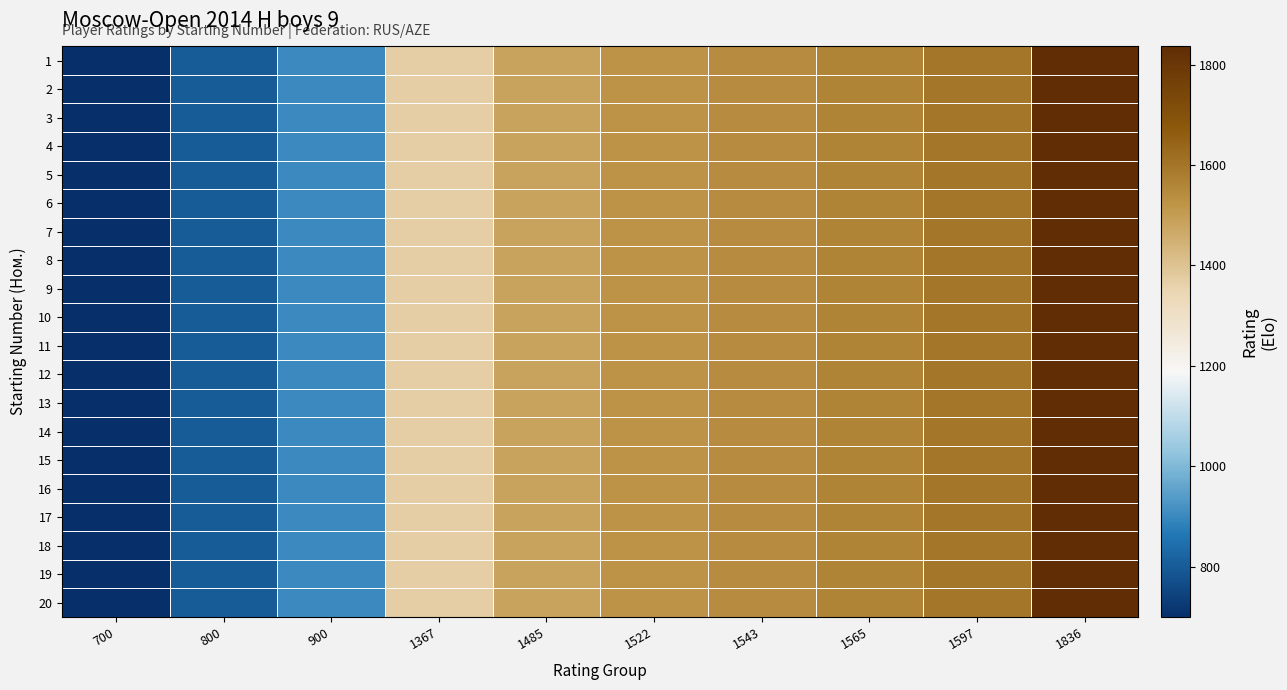

Which series has the largest range (max minus min)?

1